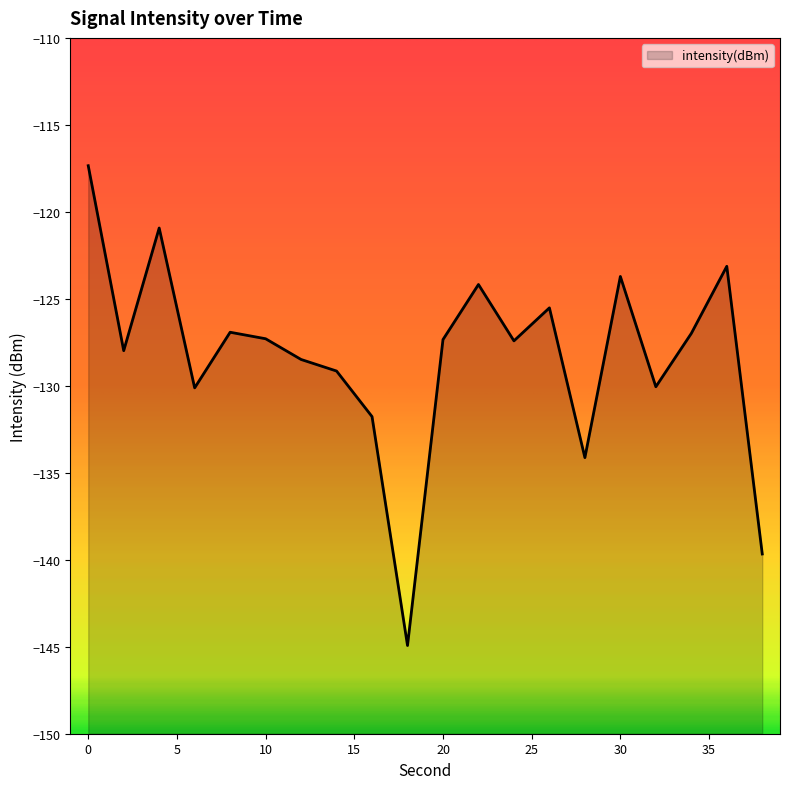

What is the smallest value displayed?

-144.9